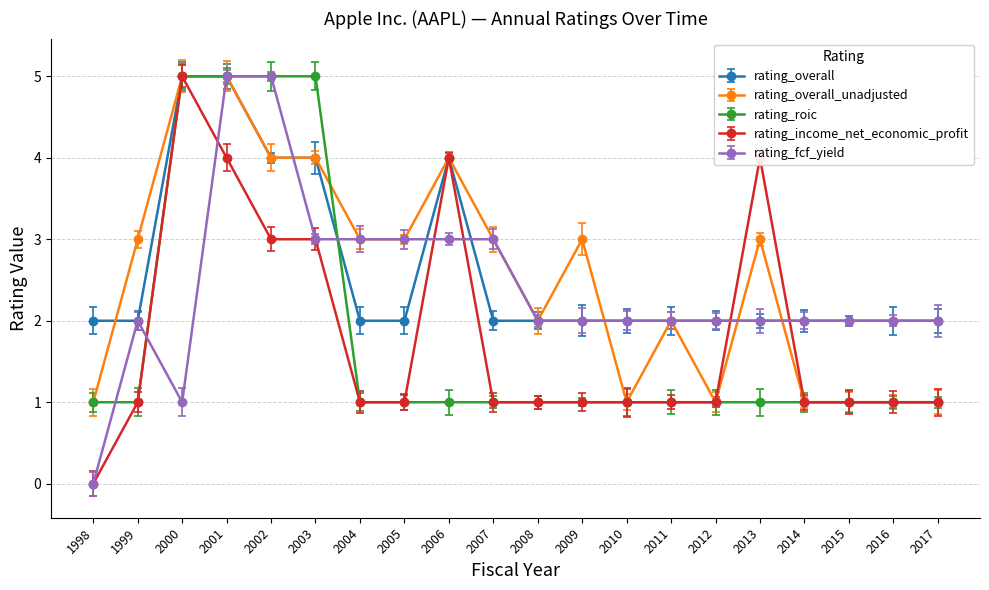

What is the highest value of the rating_roic series?

5